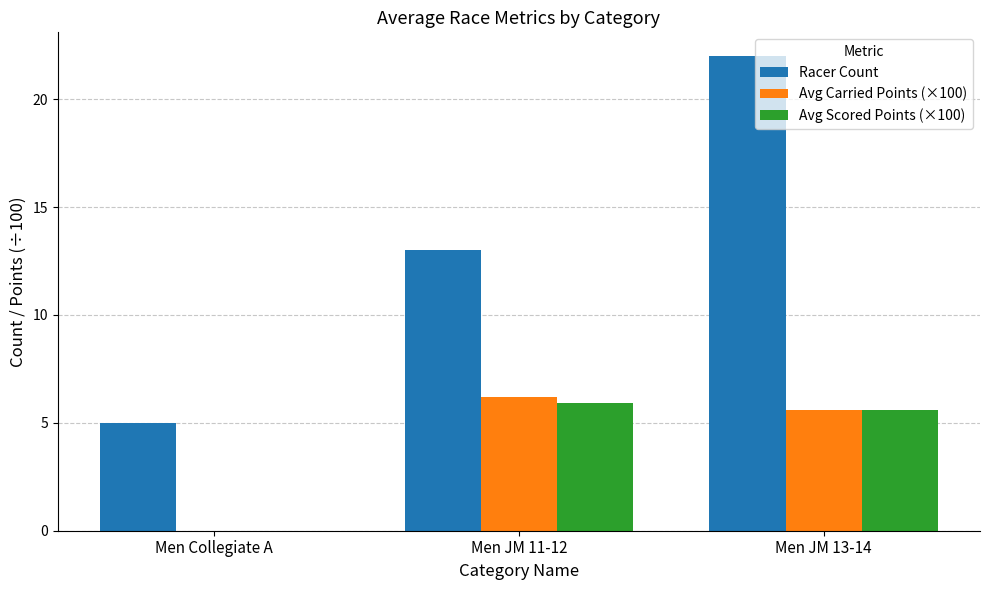

At which label does Racer Count reach its peak?

Men JM 13-14